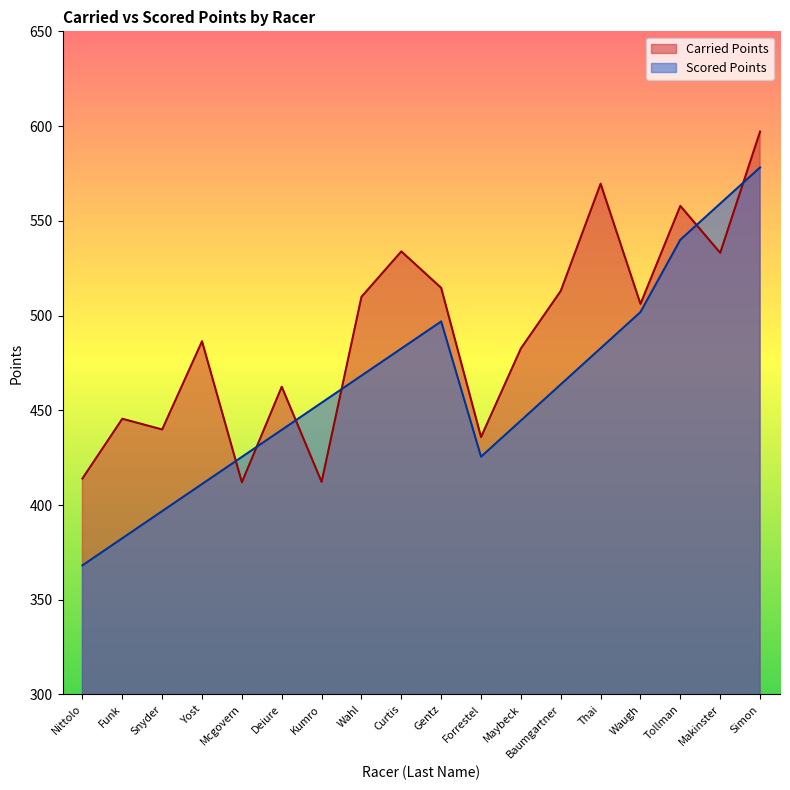

Which series has the widest spread of values?

Scored Points